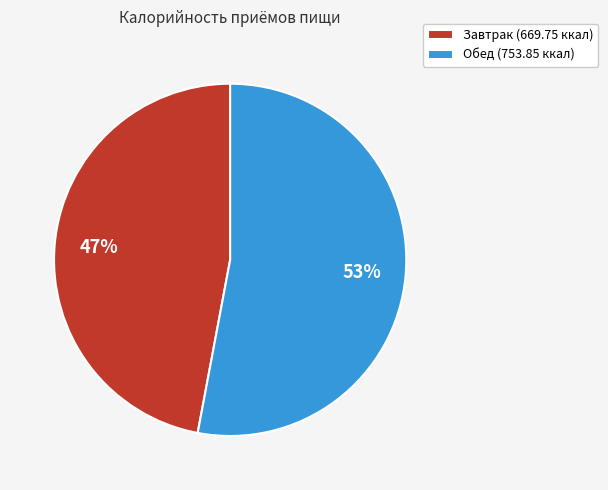

Which has a higher value, Завтрак (669.75 ккал) or Обед (753.85 ккал)?

Обед (753.85 ккал)